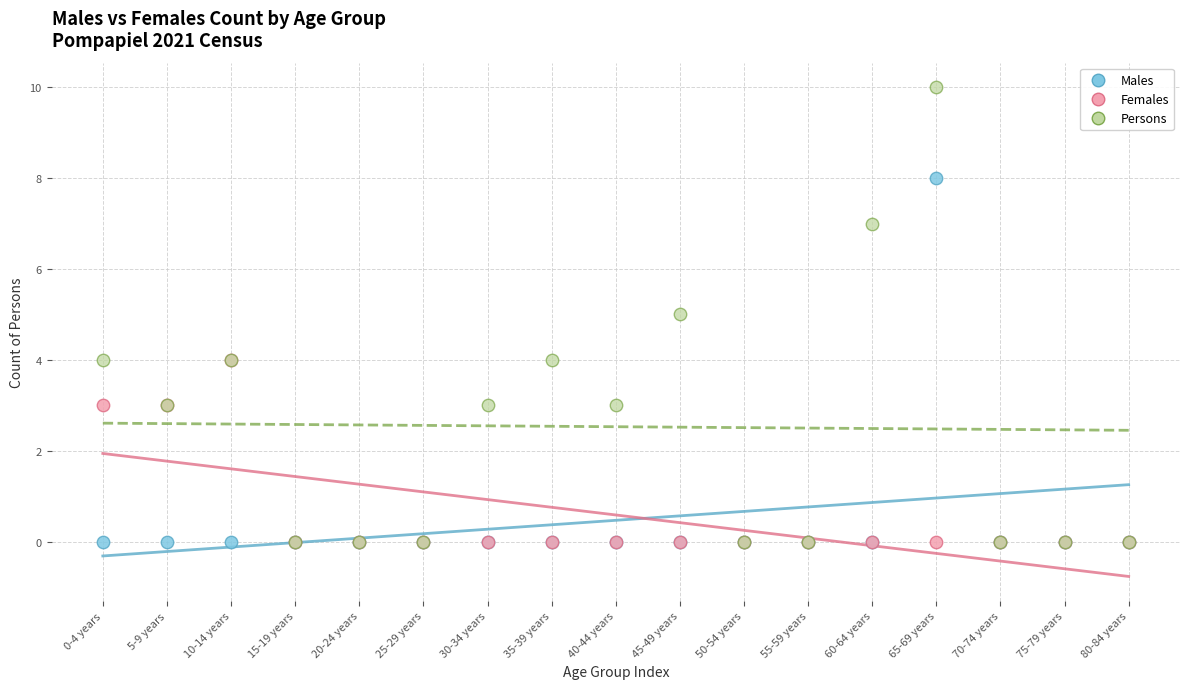

Which series has the widest spread of Y values?

Persons